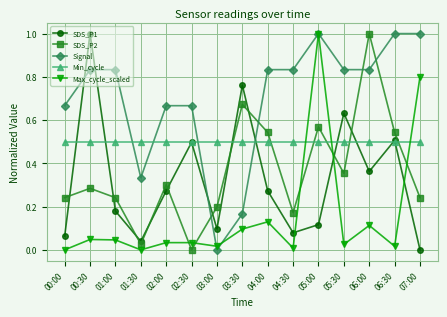

True or false: Max_cycle_scaled and SDS_P2 intersect in this chart.

True